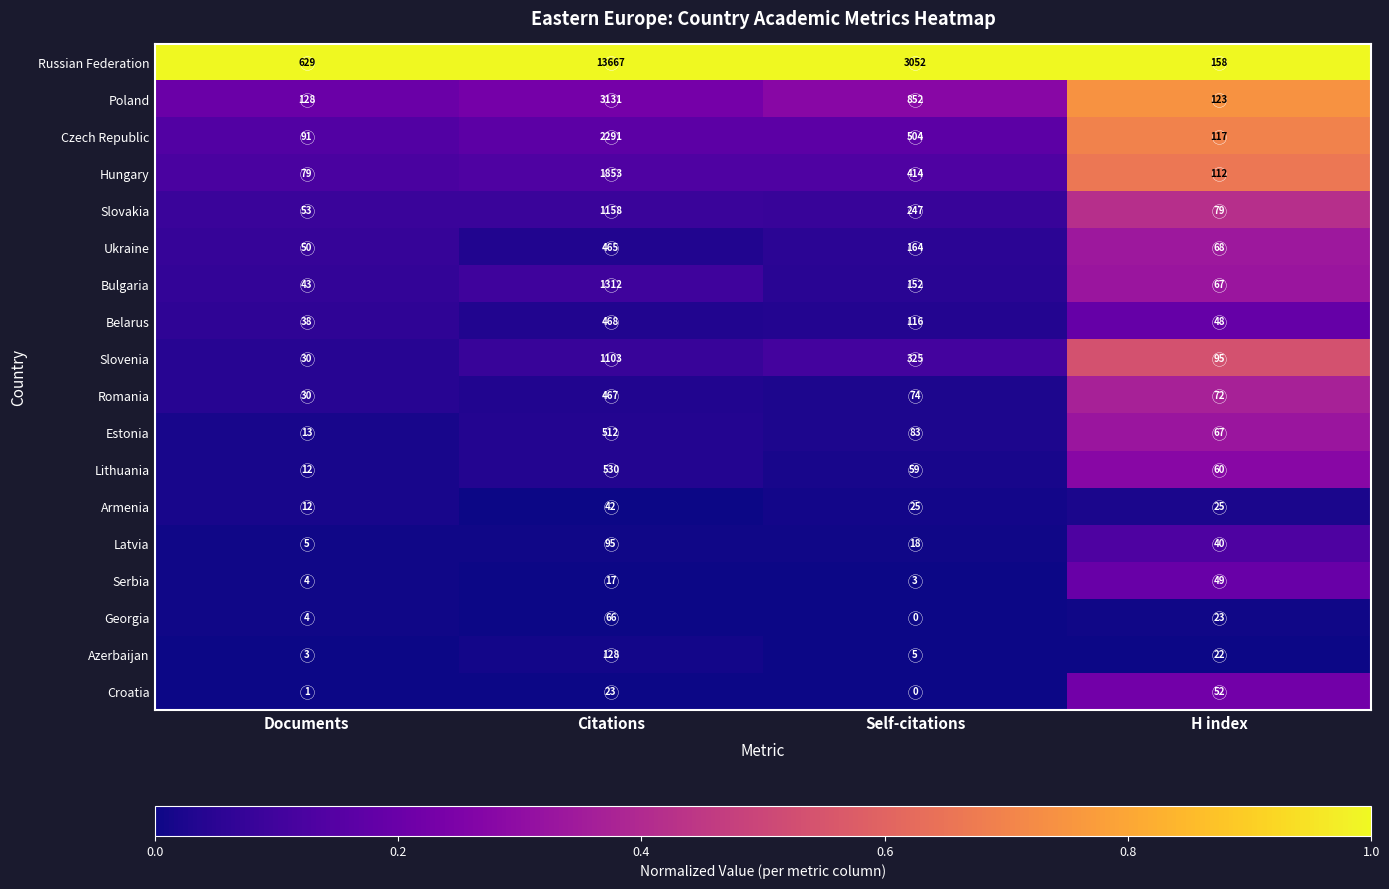

Rank the series by their maximum value, from highest to lowest.

Russian Federation, Poland, Czech Republic, Hungary, Bulgaria, Slovakia, Slovenia, Lithuania, Estonia, Belarus, Romania, Ukraine, Azerbaijan, Latvia, Georgia, Croatia, Serbia, Armenia